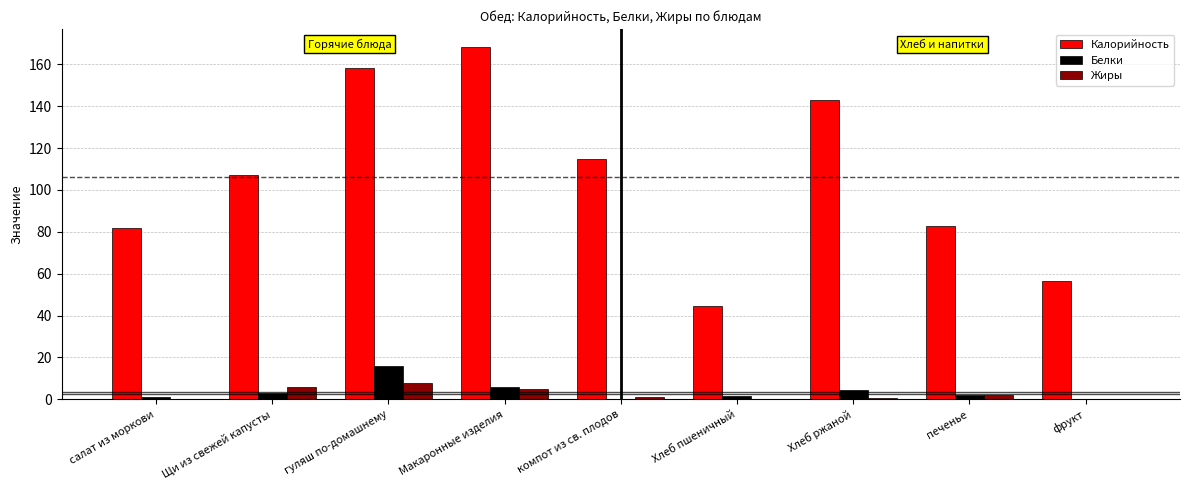

What is the sum of all Калорийность values?

956.9